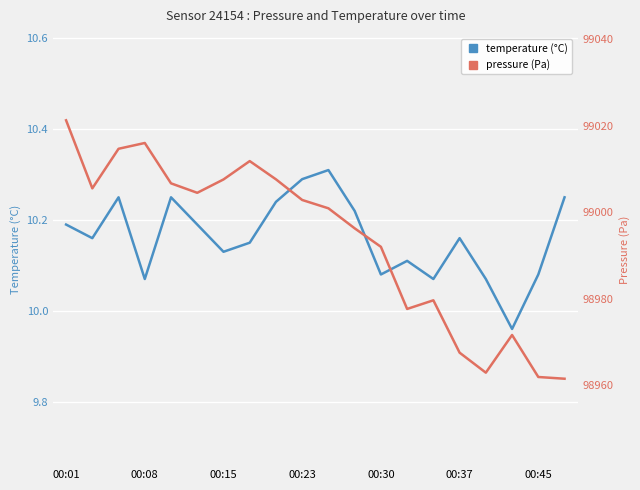

Is the value of temperature at 00:23 greater than the value of pressure at 00:30?

No